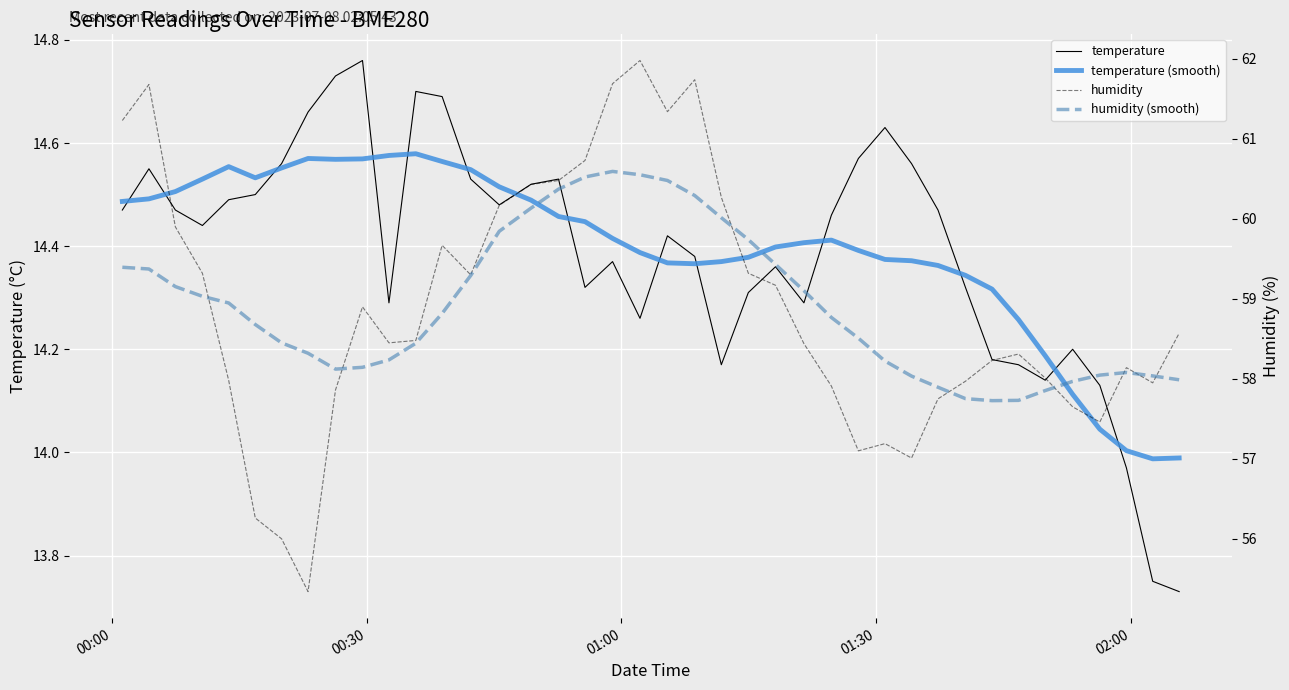

The value of temperature (smooth) at 02:00 is 5.7. True or false?

False